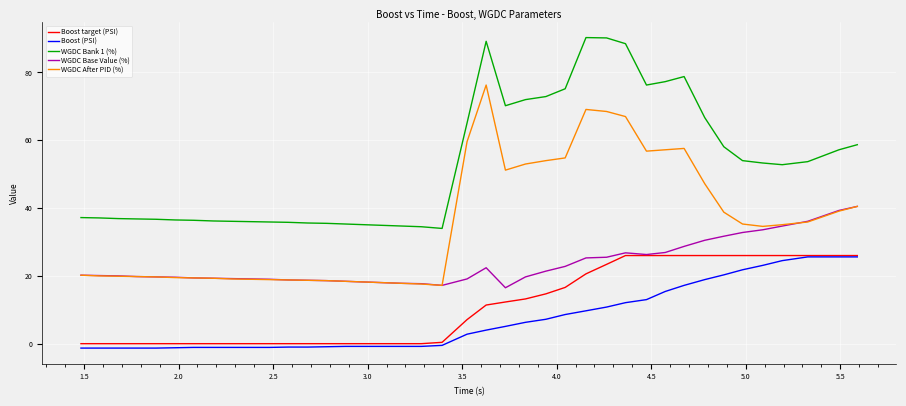

What is the highest value of the Boost (PSI) series?

25.6